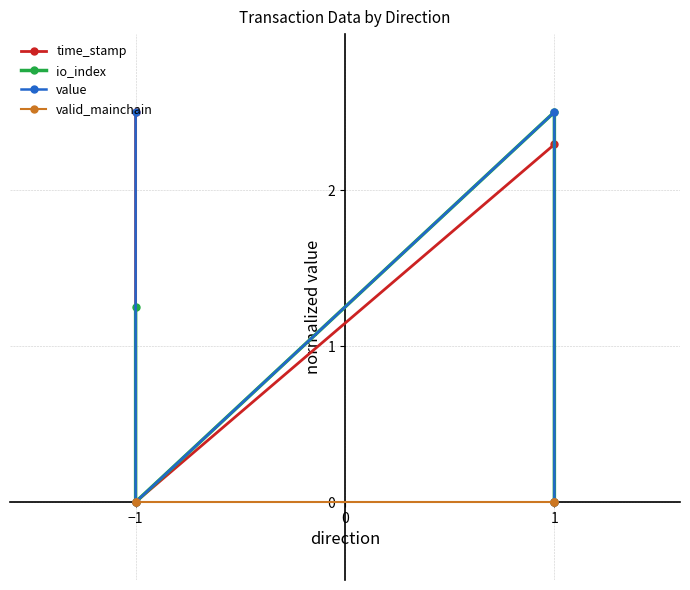

At which category is the sum across all series the highest?

1